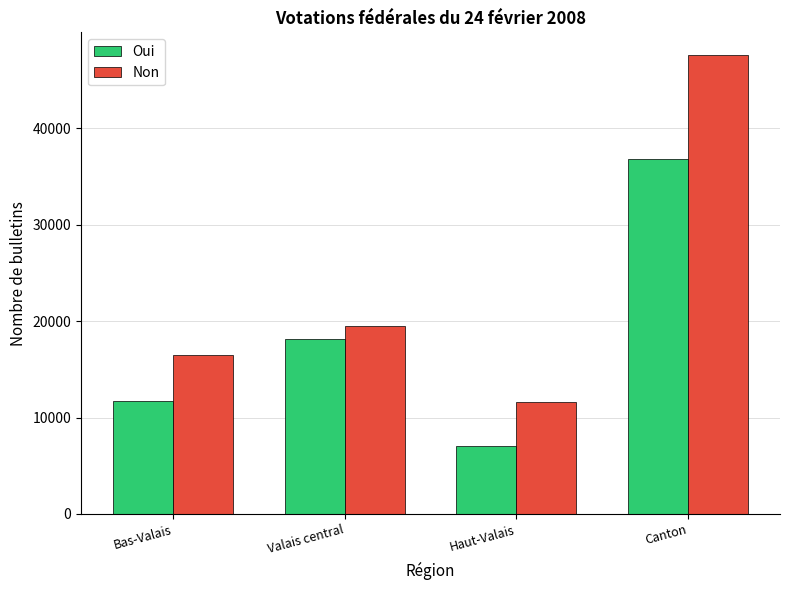

Which category has the highest value in the Non series?

Canton